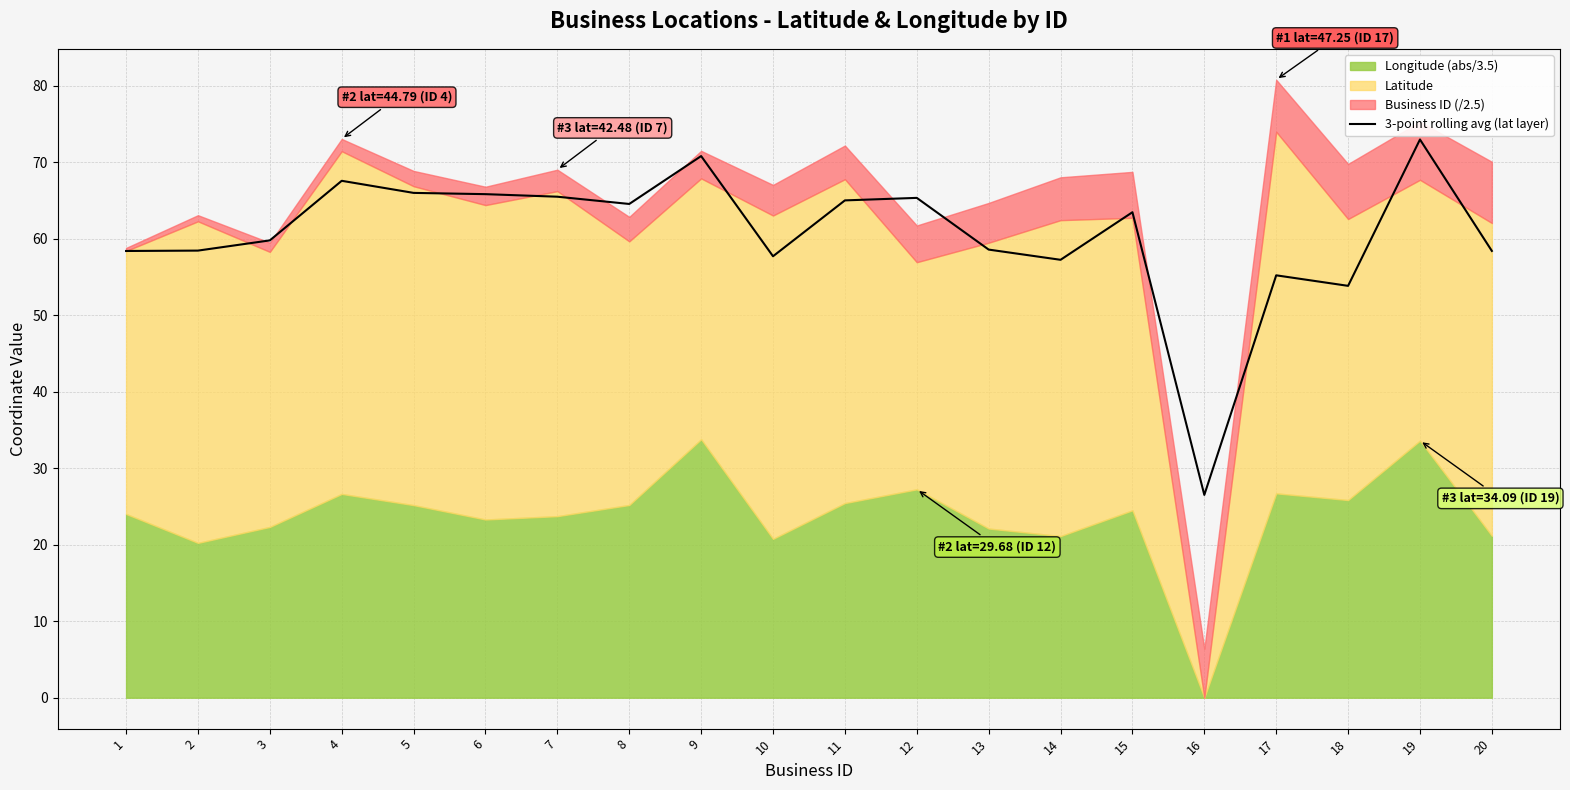

The 3-point rolling avg (lat layer) series shows 13.7 at 16. True or false?

False